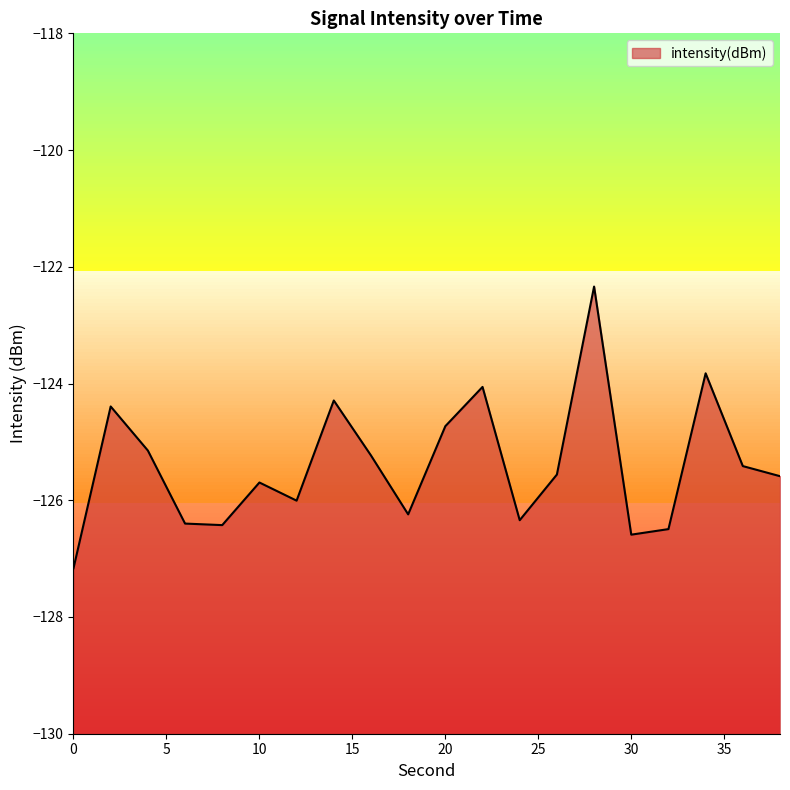

What is the average value?

-125.4